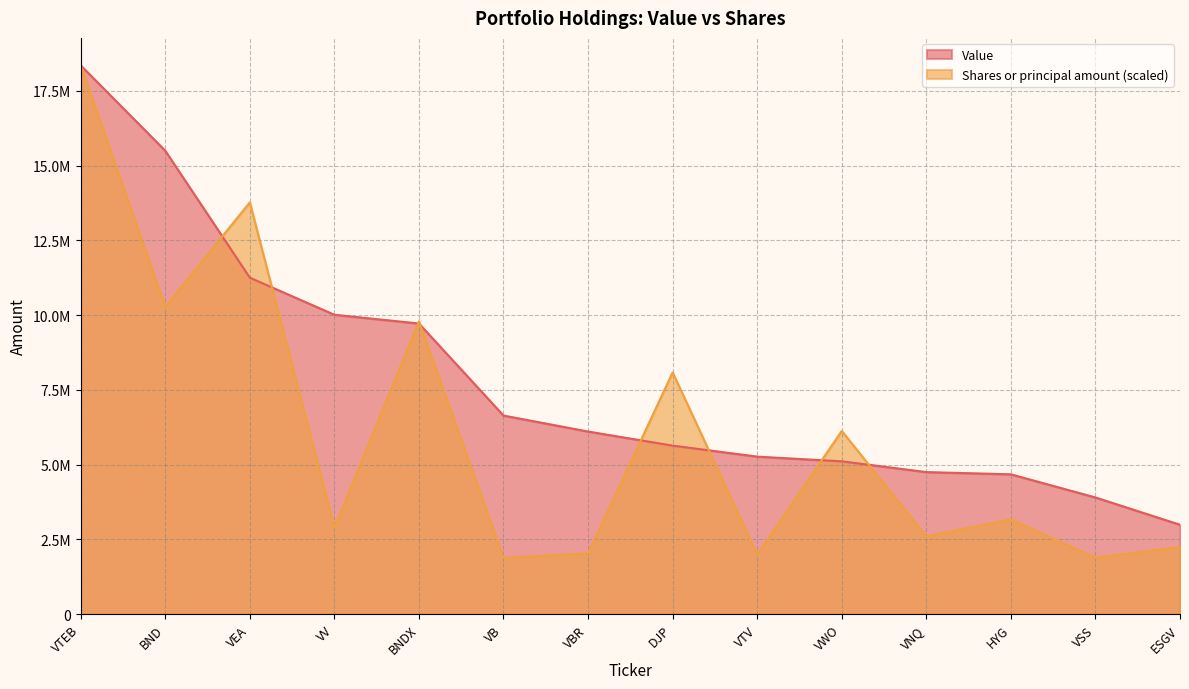

Does the chart have visible grid lines?

Yes